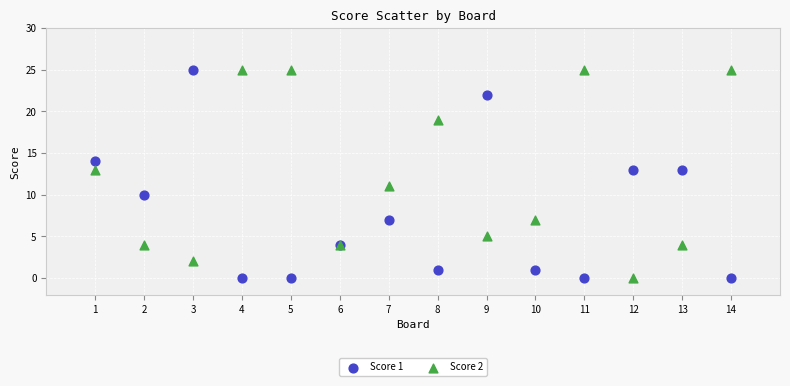

What is the X range (max minus min) for the scatter plot?

13